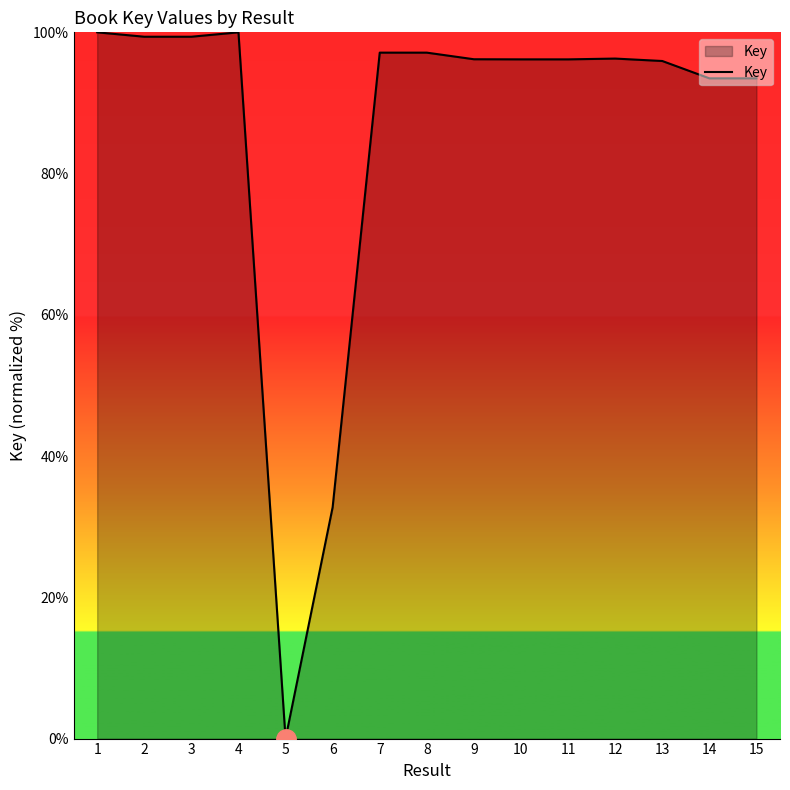

How many lines are shown in the chart?

1